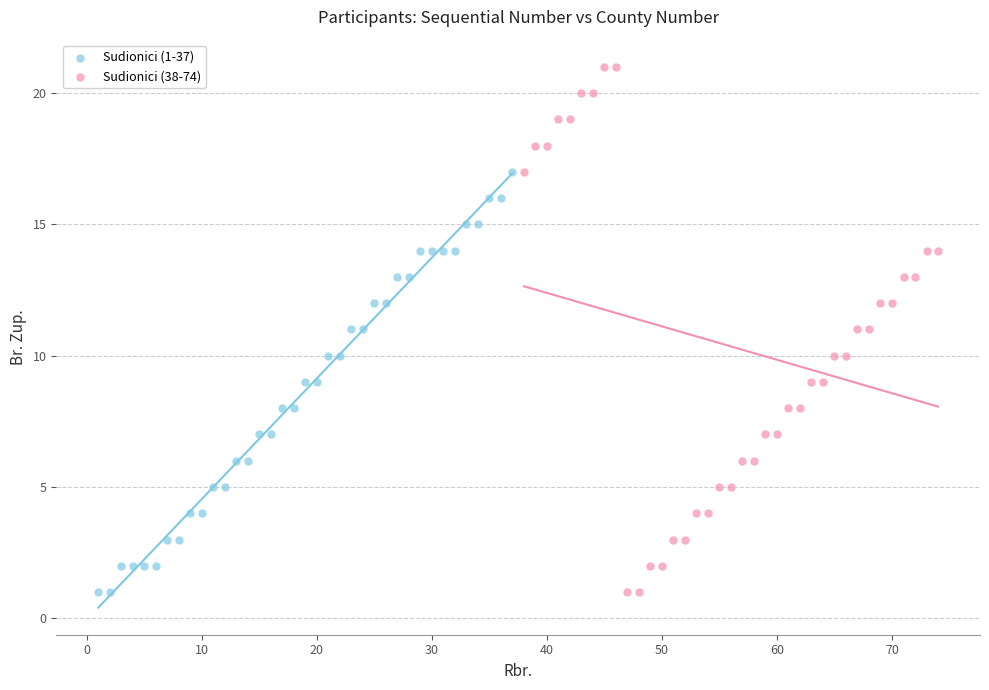

Which series reaches the maximum Y coordinate?

Sudionici (38-74)